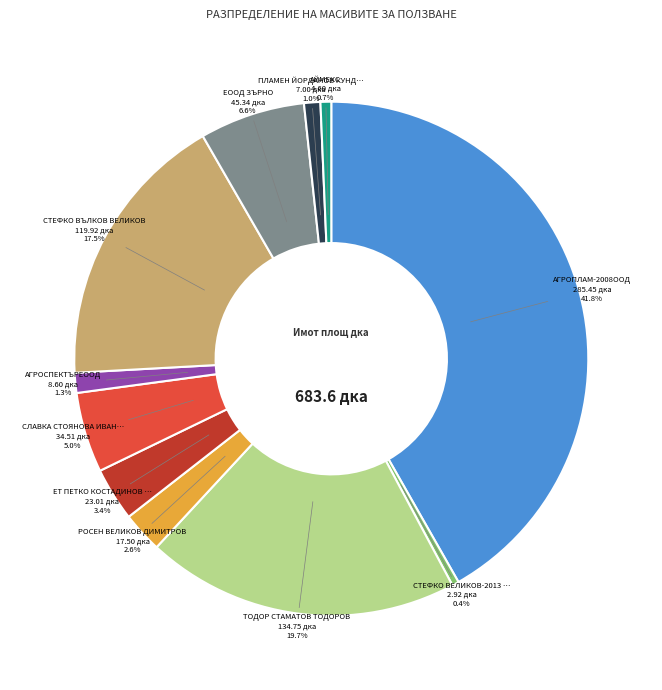

Does any single category account for the majority?

No